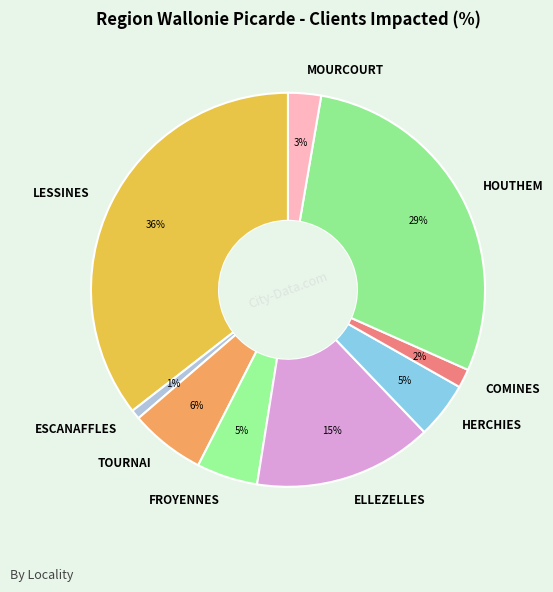

Does any single category account for the majority?

No